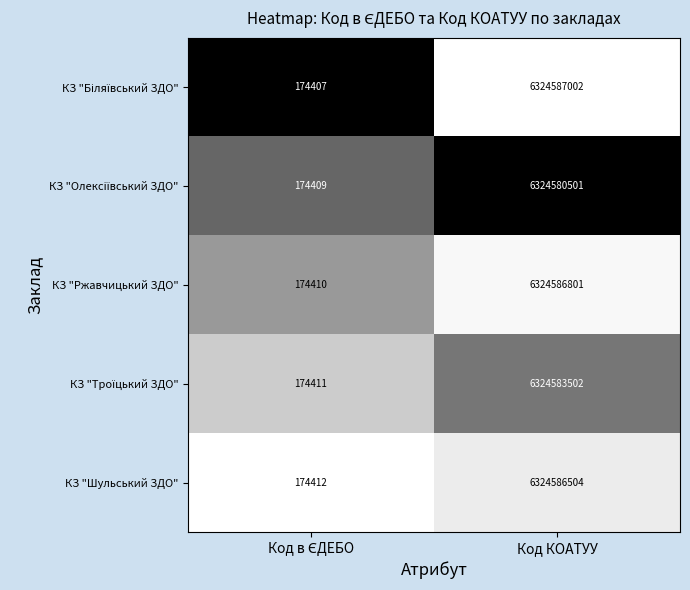

What is the total value across all series at Код КОАТУУ?

31622924310